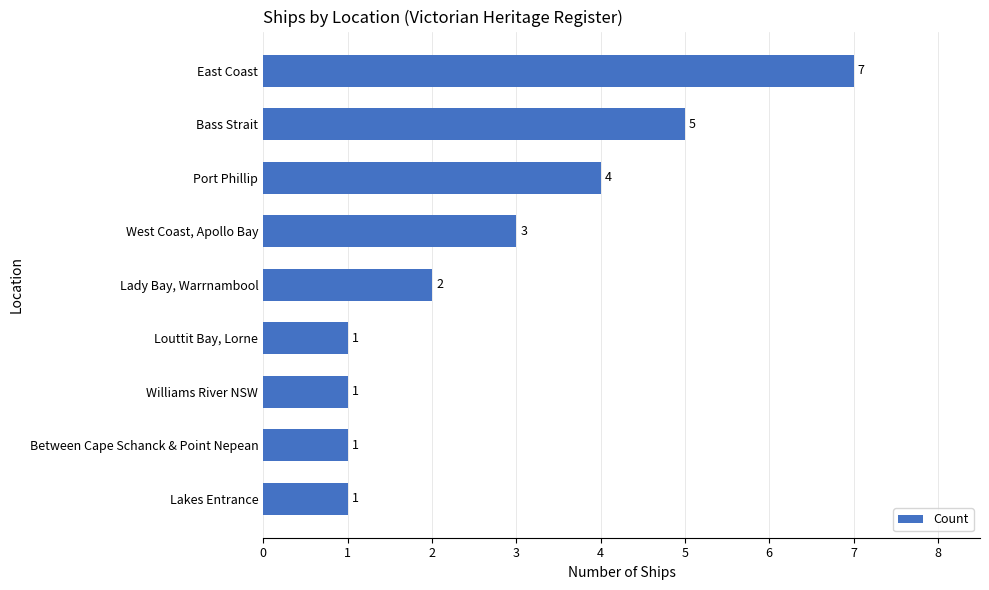

Count the number of categories in the chart.

9